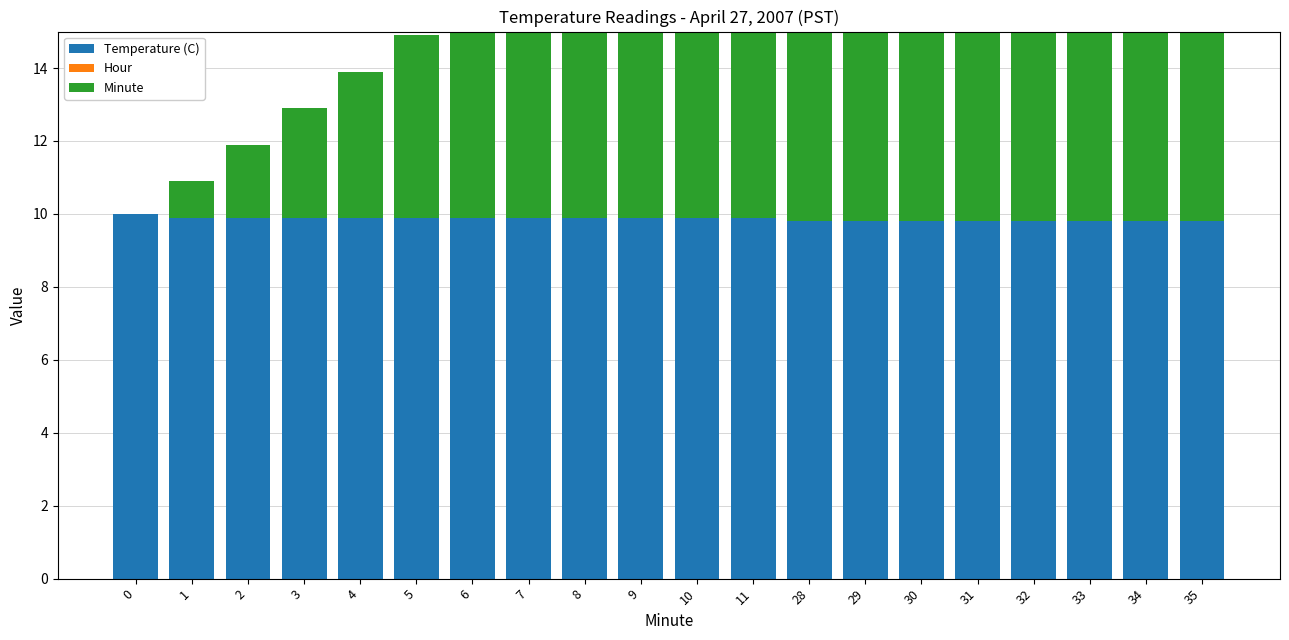

Reading left to right, transcribe all the data shown in this chart.

Temperature (C): 10.0	9.9	9.9	9.9	9.9	9.9	9.9	9.9	9.9	9.9	9.9	9.9	9.8	9.8	9.8	9.8	9.8	9.8	9.8	9.8
Hour: 0.0	0.0	0.0	0.0	0.0	0.0	0.0	0.0	0.0	0.0	0.0	0.0	0.0	0.0	0.0	0.0	0.0	0.0	0.0	0.0
Minute: 0.0	1.0	2.0	3.0	4.0	5.0	6.0	7.0	8.0	9.0	10.0	11.0	28.0	29.0	30.0	31.0	32.0	33.0	34.0	35.0